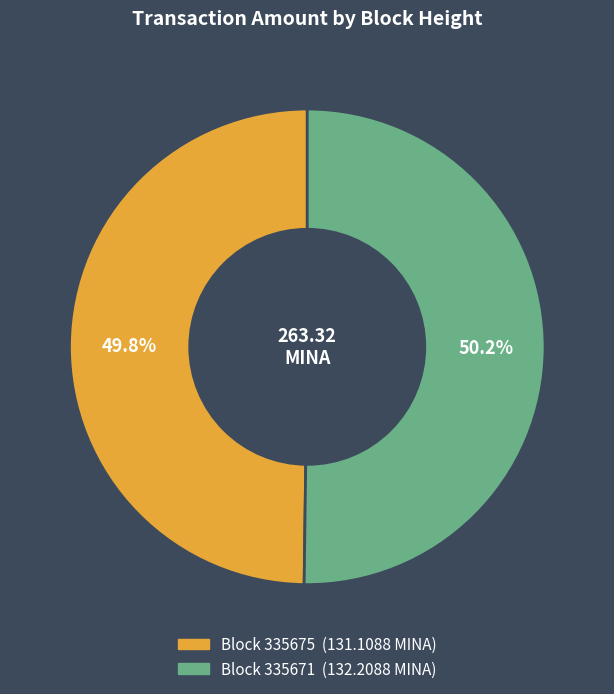

Is there any slice that represents more than half of the pie?

Yes